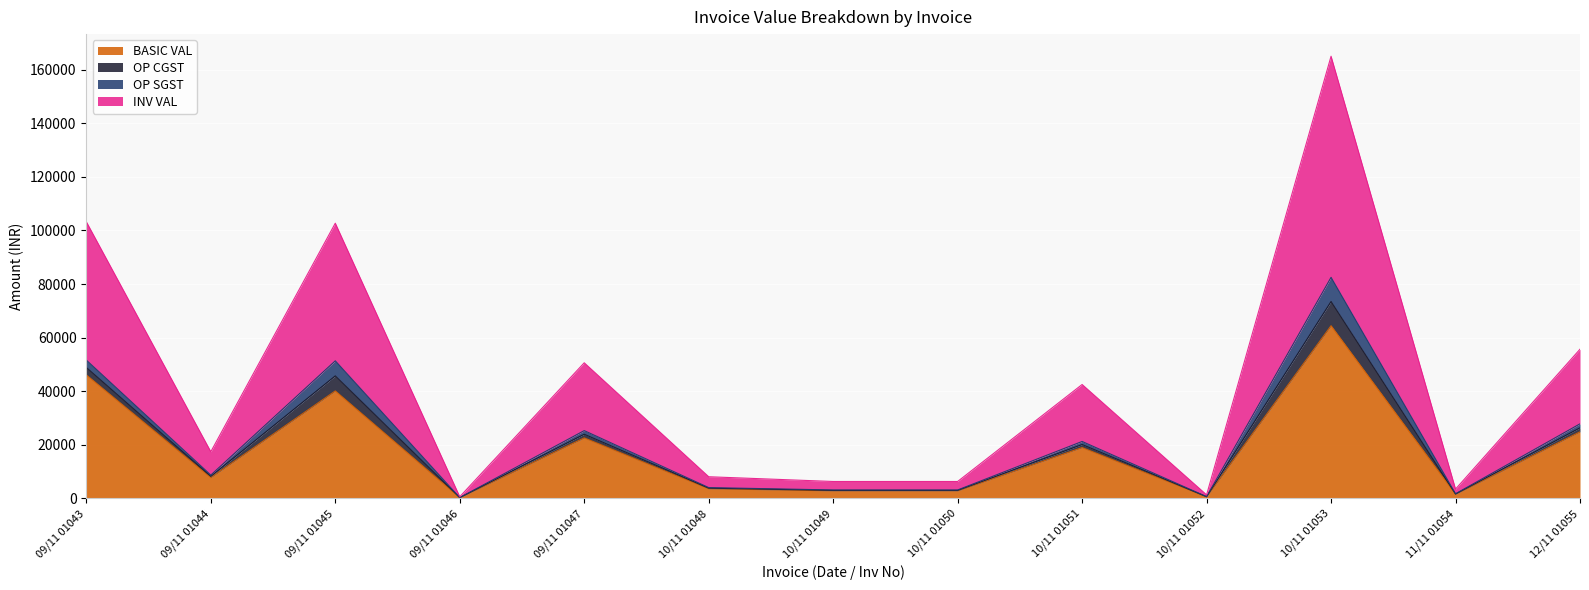

At which label does INV VAL reach its peak?

10/11 01053